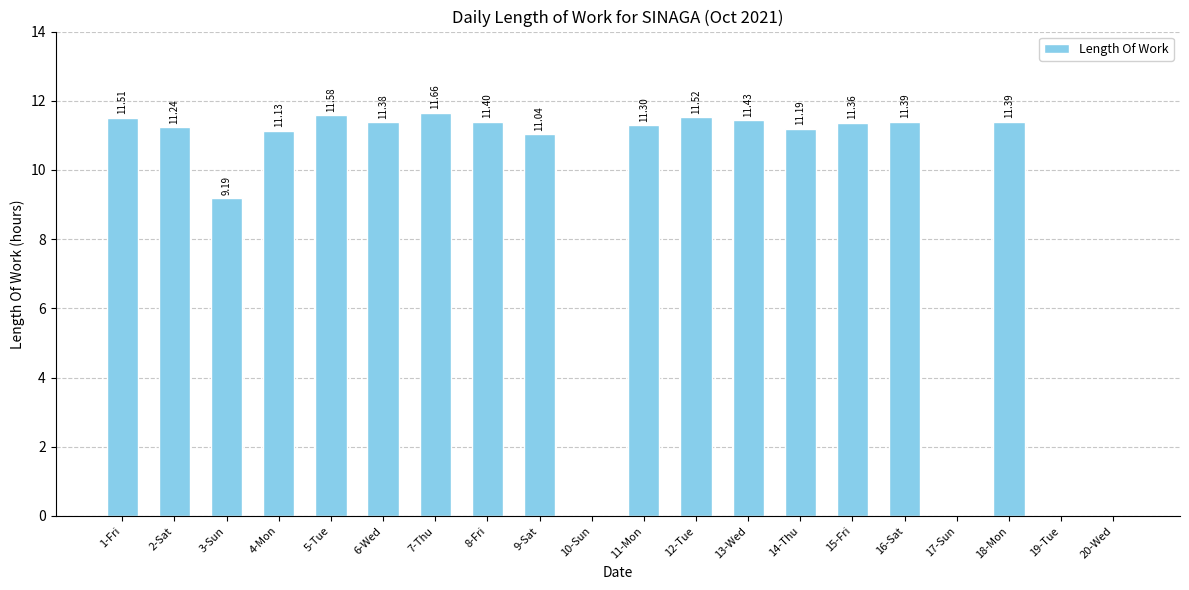

Are the bars grouped side by side (vs. stacked)?

No